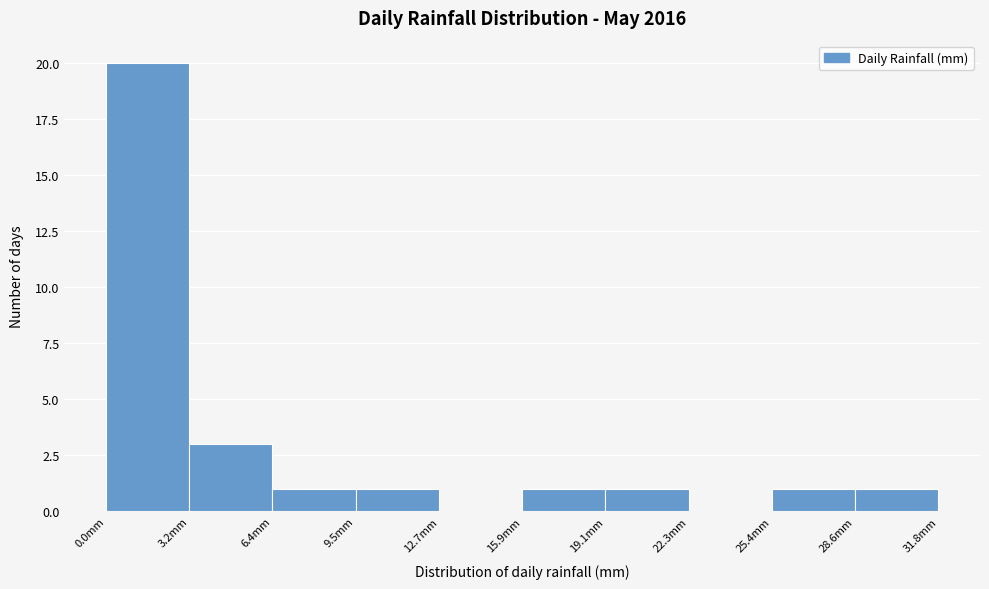

Reading left to right, transcribe this chart: for each bar, give the range it covers on the x-axis and its height. Neither the bar edges nor the heights are printed on the chart, so give them approximately, as read against the axes.

0.0 to 3.0: 20
3.0 to 6.5: 3
6.5 to 9.5: 1
9.5 to 12.5: 1
12.5 to 16.0: 0
16.0 to 19.0: 1
19.0 to 22.5: 1
22.5 to 25.5: 0
25.5 to 28.5: 1
28.5 to 32.0: 1